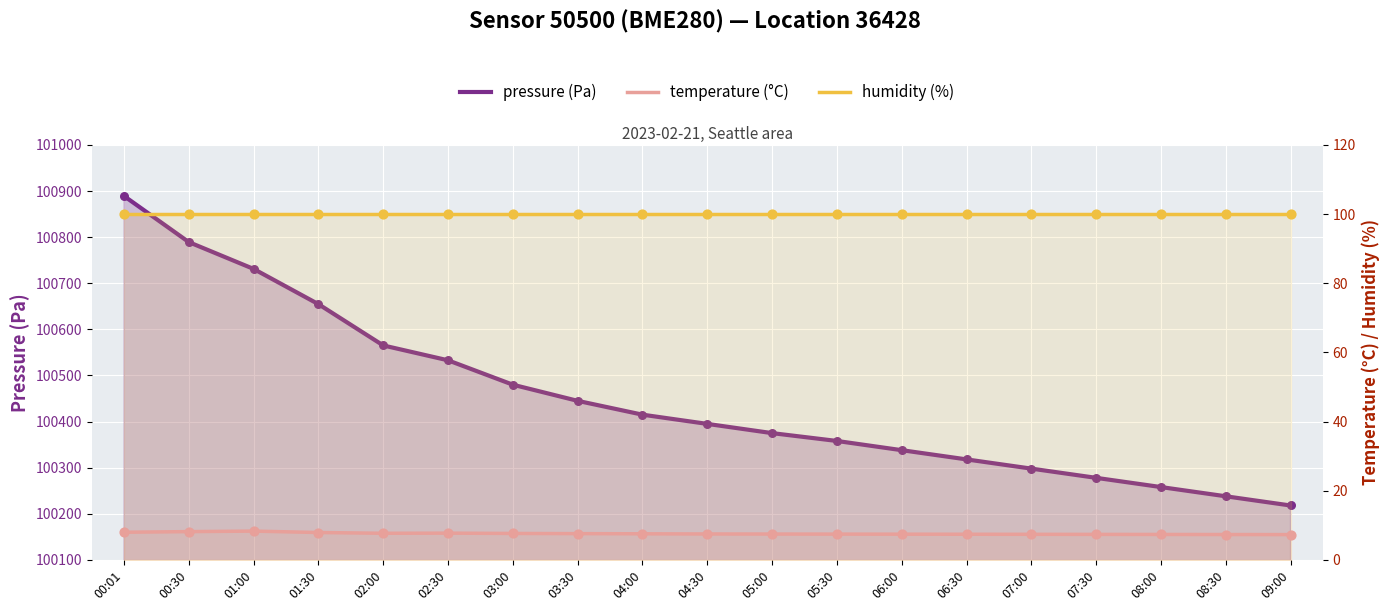

Is the value of temperature (°C) at 02:00 greater than the value of humidity (%) at 01:30?

No